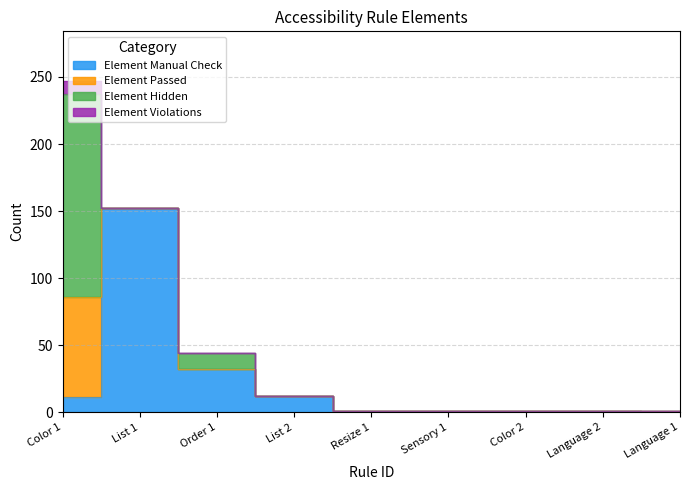

How many lines are shown in the chart?

4